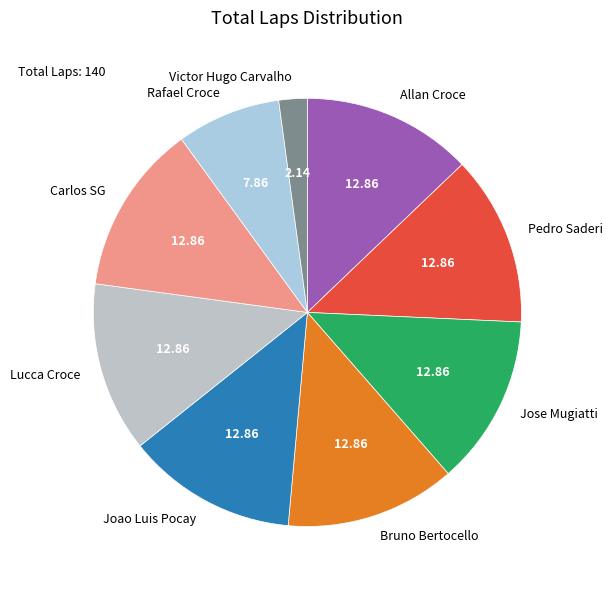

Combined, do Rafael Croce and Pedro Saderi account for over 50%?

No